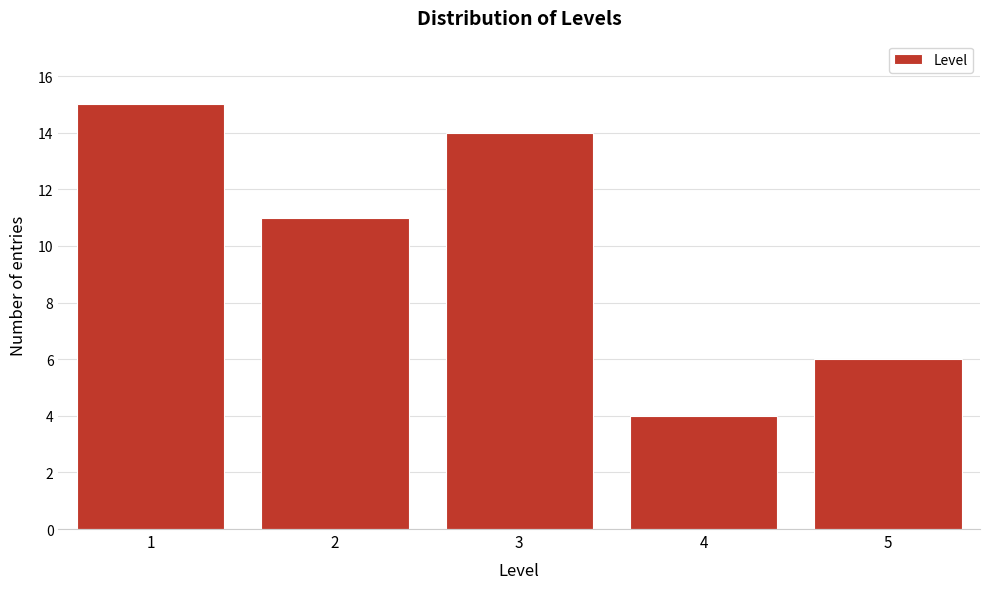

Reading left to right, transcribe all the data shown in this chart.

15	11	14	4	6